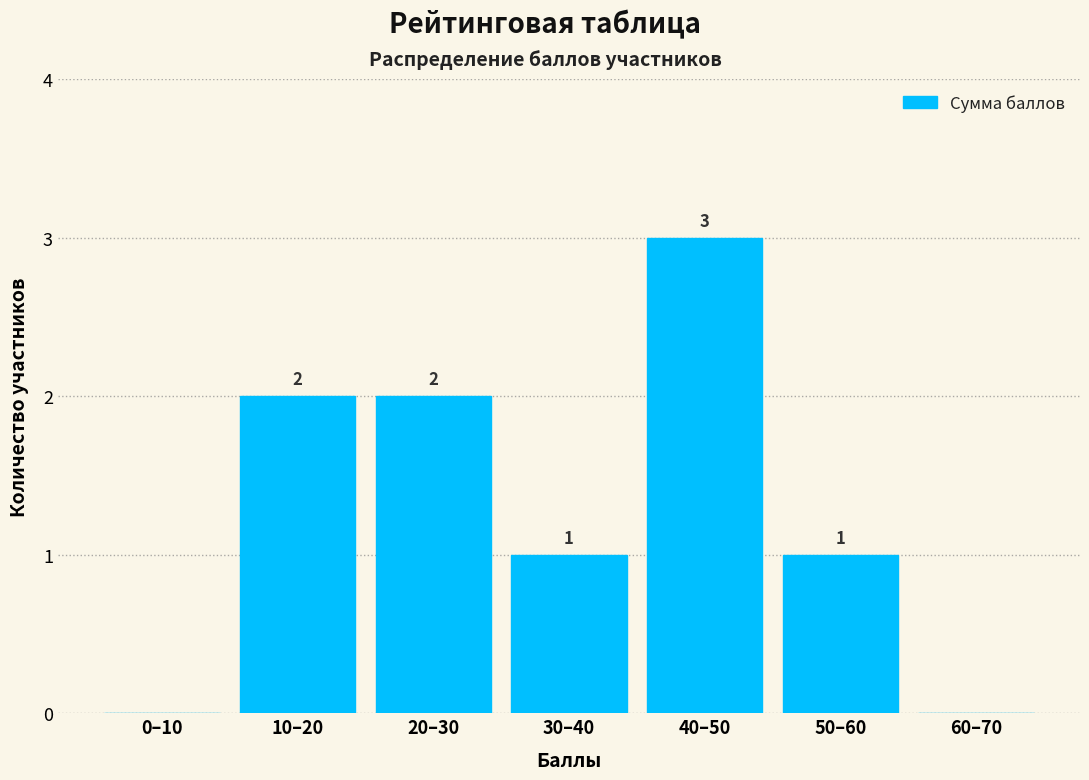

Reading left to right, what are all the values shown in this chart?

0–10=0	10–20=2	20–30=2	30–40=1	40–50=3	50–60=1	60–70=0